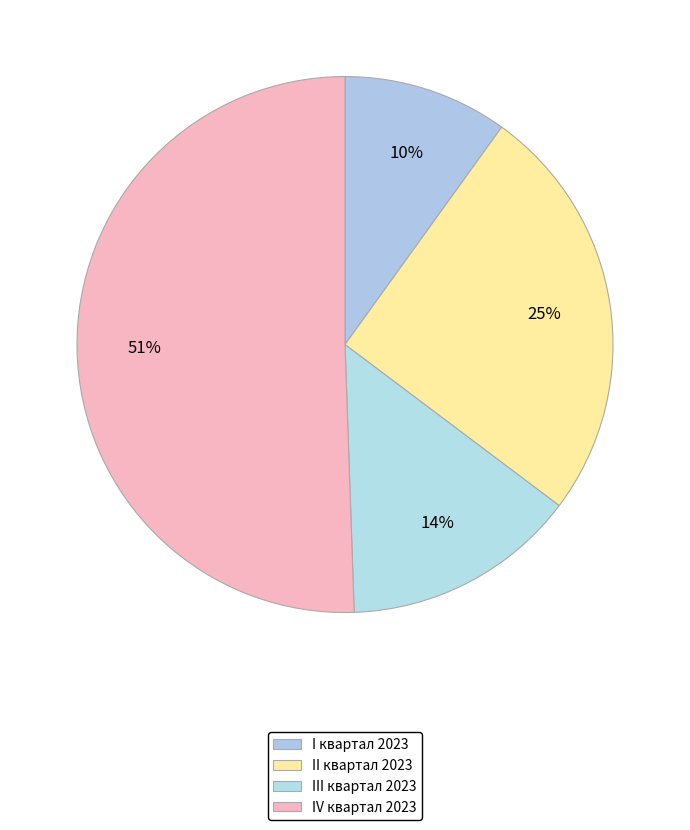

How many slices are in this pie chart?

4